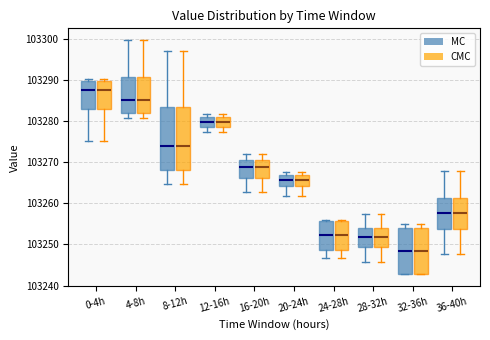

Reading left to right, read every box against the y-axis: the position of its median line, the range the box covers, and the ends of its whiskers. The values are not printed on the chart, so give them approximately, as read against the axis.

0-4h (MC): median 103287, box 103283 to 103290, whiskers 103275 to 103290 (just above the box's upper edge)
0-4h (CMC): median 103287, box 103283 to 103290, whiskers 103275 to 103290 (just above the box's upper edge)
4-8h (MC): median 103285, box 103282 to 103291, whiskers 103281 to 103300
4-8h (CMC): median 103285, box 103282 to 103291, whiskers 103281 to 103300
8-12h (MC): median 103274, box 103268 to 103283, whiskers 103265 to 103297
8-12h (CMC): median 103274, box 103268 to 103283, whiskers 103265 to 103297
12-16h (MC): median 103280, box 103279 to 103281, whiskers 103277 to 103282
12-16h (CMC): median 103280, box 103279 to 103281, whiskers 103277 to 103282
16-20h (MC): median 103269, box 103266 to 103271, whiskers 103263 to 103272
16-20h (CMC): median 103269, box 103266 to 103271, whiskers 103263 to 103272
20-24h (MC): median 103266, box 103264 to 103267, whiskers 103262 to 103268
20-24h (CMC): median 103266, box 103264 to 103267, whiskers 103262 to 103268
24-28h (MC): median 103252, box 103249 to 103256, whiskers 103247 to 103256
24-28h (CMC): median 103252, box 103249 to 103256, whiskers 103247 to 103256
28-32h (MC): median 103252, box 103249 to 103254, whiskers 103246 to 103257
28-32h (CMC): median 103252, box 103249 to 103254, whiskers 103246 to 103257
32-36h (MC): median 103248, box 103243 to 103254, whiskers 103243 to 103255
32-36h (CMC): median 103248, box 103243 to 103254, whiskers 103243 to 103255
36-40h (MC): median 103258, box 103254 to 103261, whiskers 103248 to 103268
36-40h (CMC): median 103258, box 103254 to 103261, whiskers 103248 to 103268